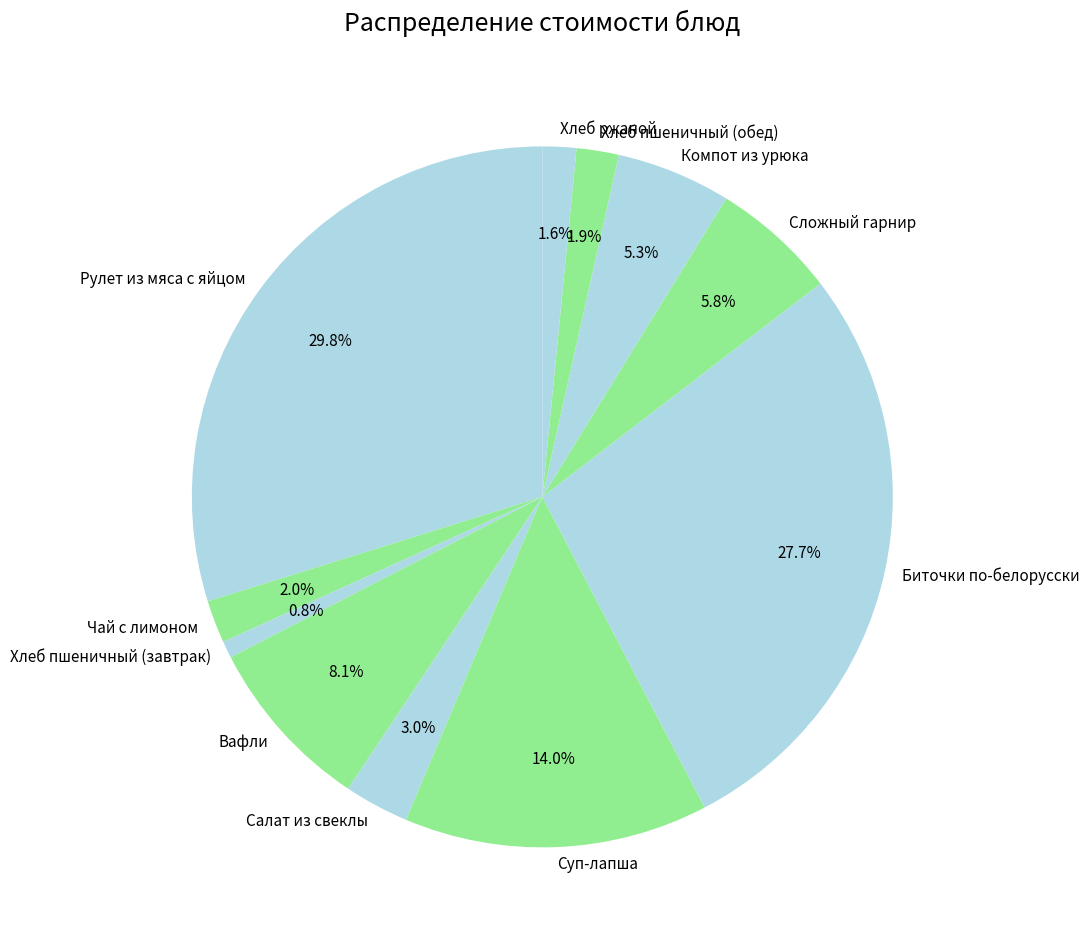

How many slices are in this pie chart?

11